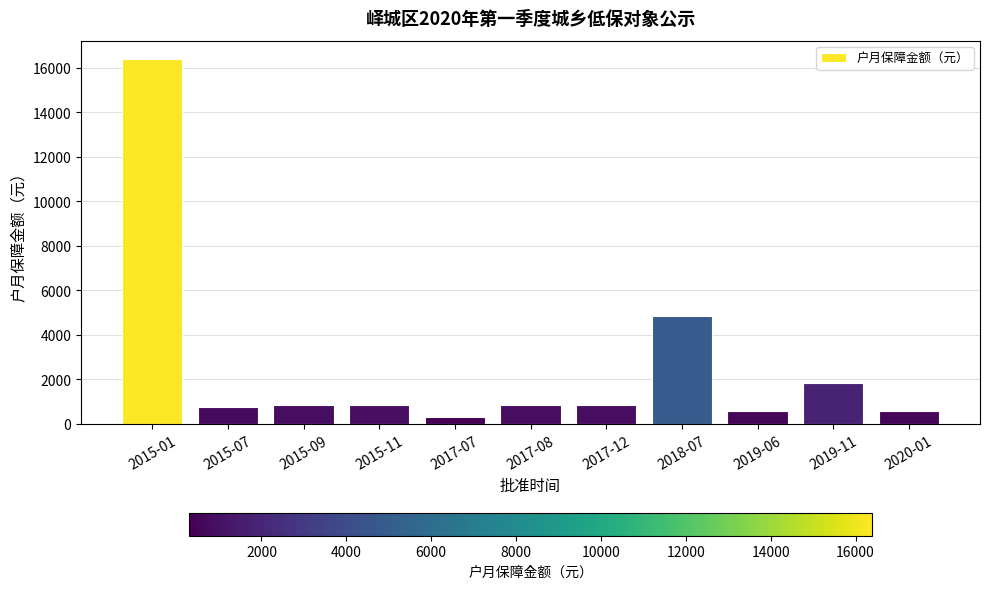

At which label is the value closest to 8340?

2018-07